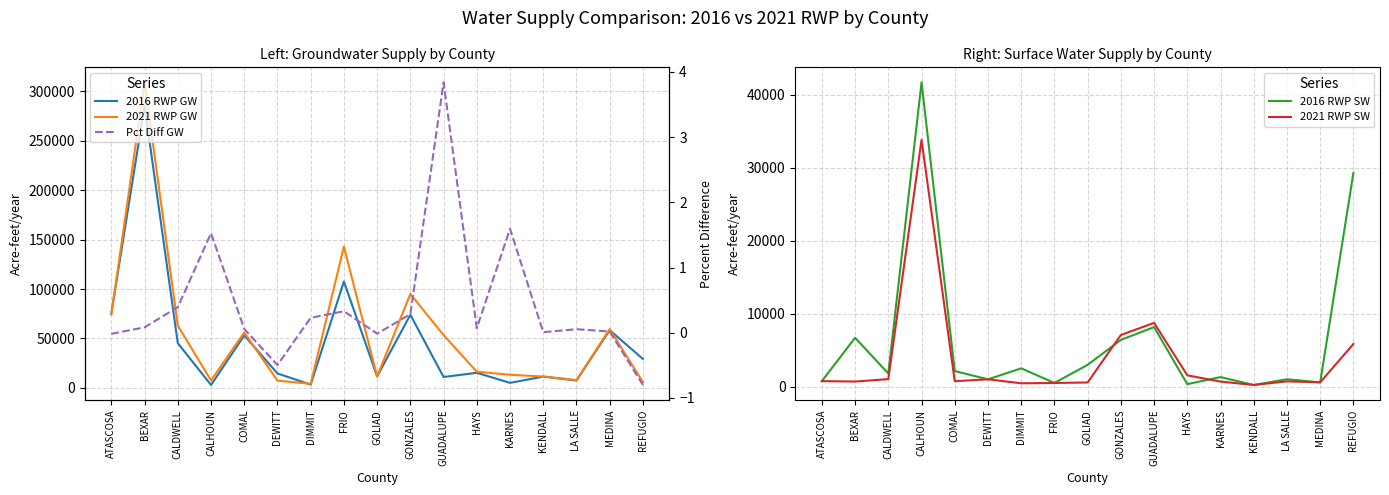

How many interior local valleys does the 2016 RWP GW series have?

6